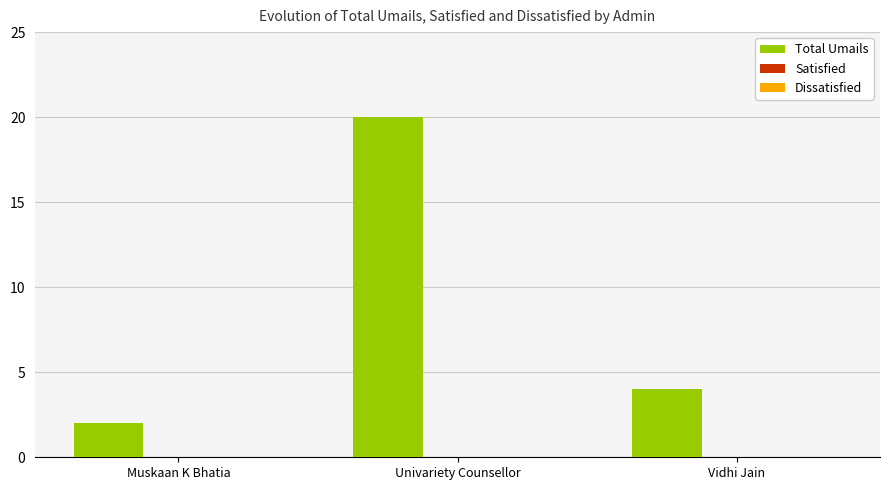

Reading right to left, transcribe all the data shown in this chart.

4	20	2